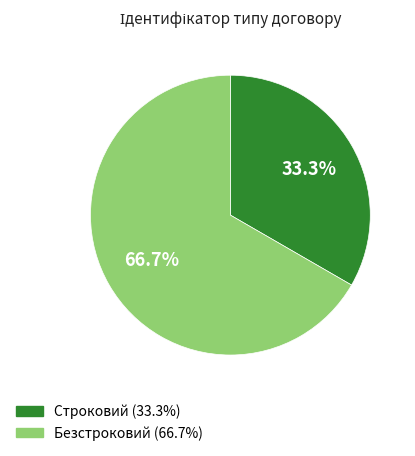

Approximately how many times larger is the value at Строковий compared to Безстроковий?

0.5